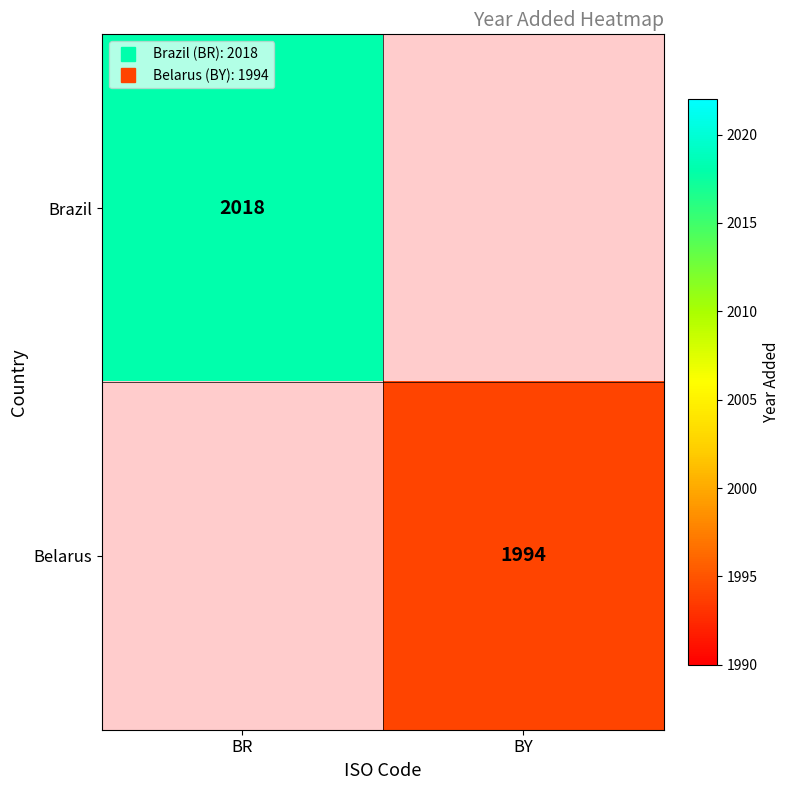

List the labels in order of Brazil value, largest first.

BR, BY